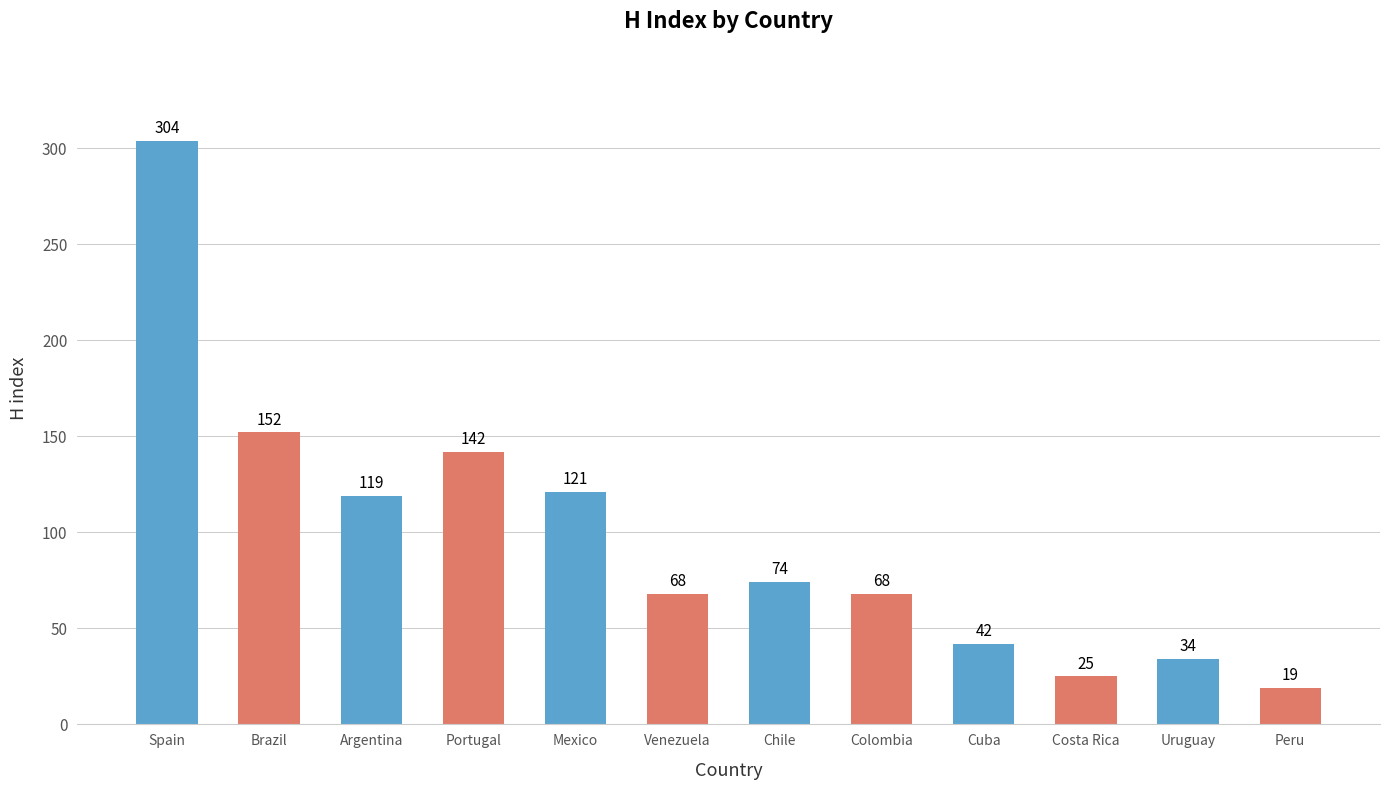

The chart shows a value of 68 at Venezuela. True or false?

True